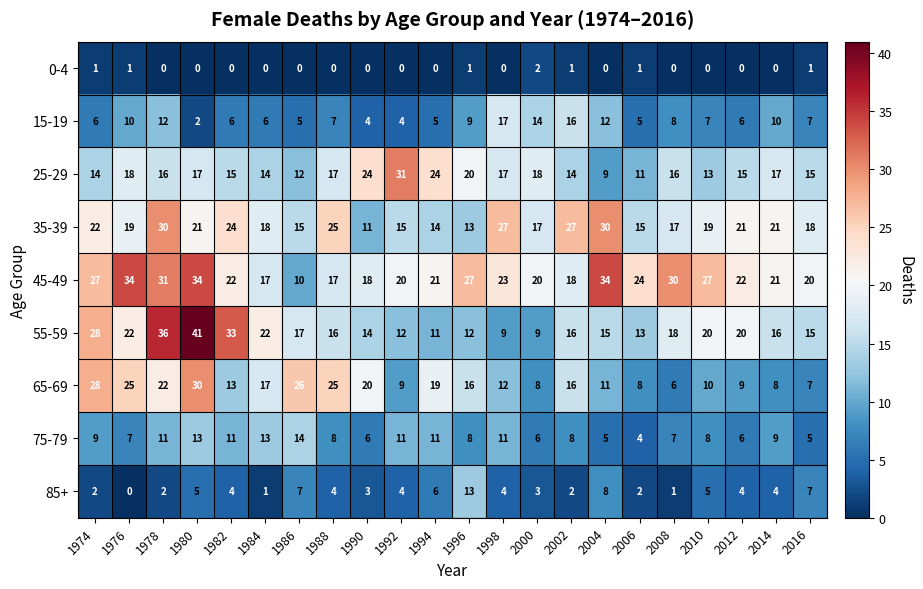

Which series has the largest total across all categories?

45-49